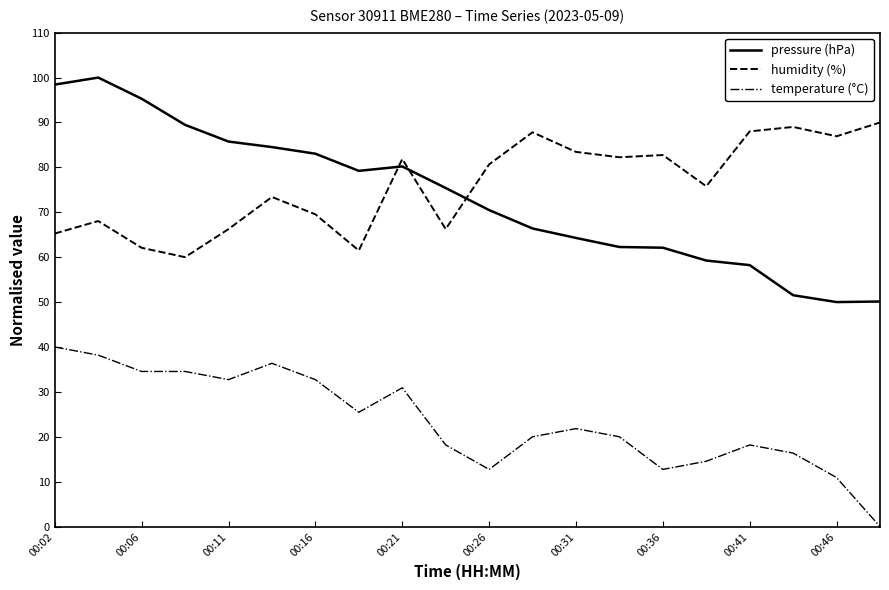

Which series has the widest spread of values?

pressure (hPa)